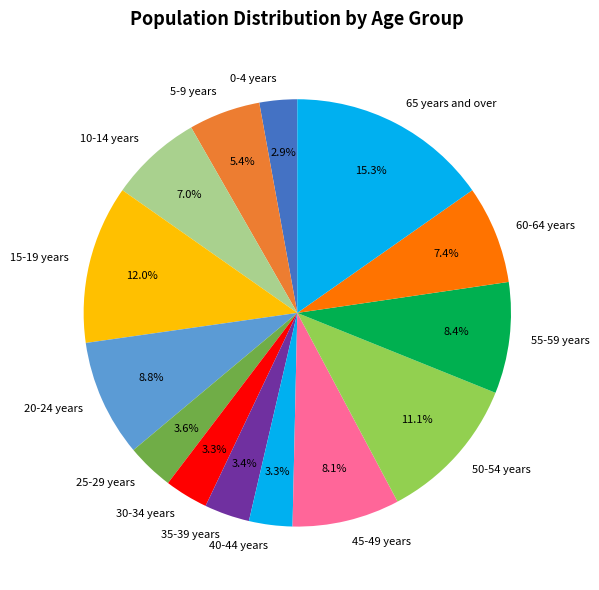

Does 30-34 years represent more than half of the total?

No